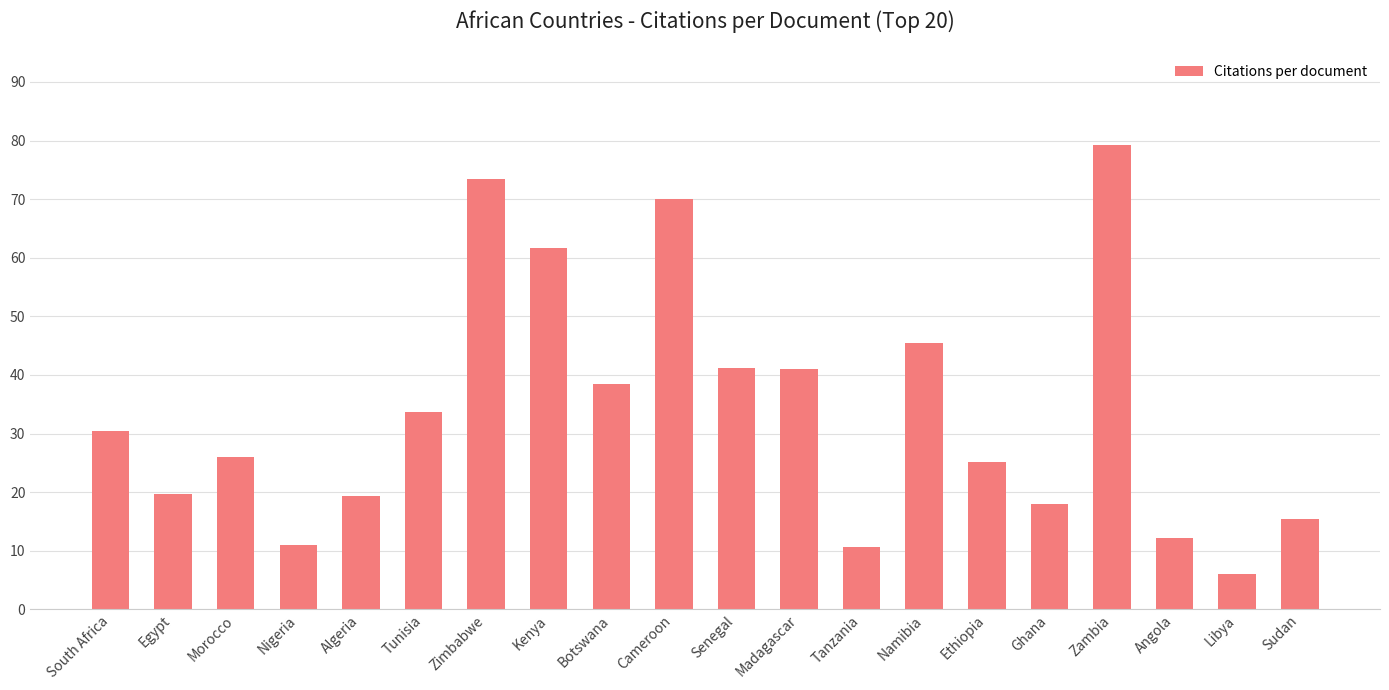

At which category does the chart reach its peak across all series?

Zambia